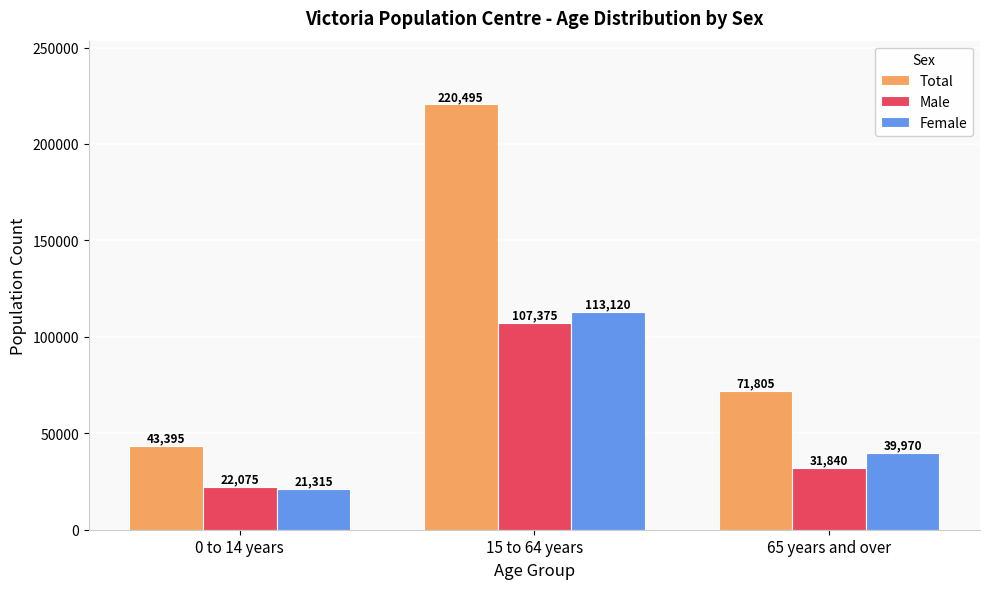

Are the bars horizontal?

No